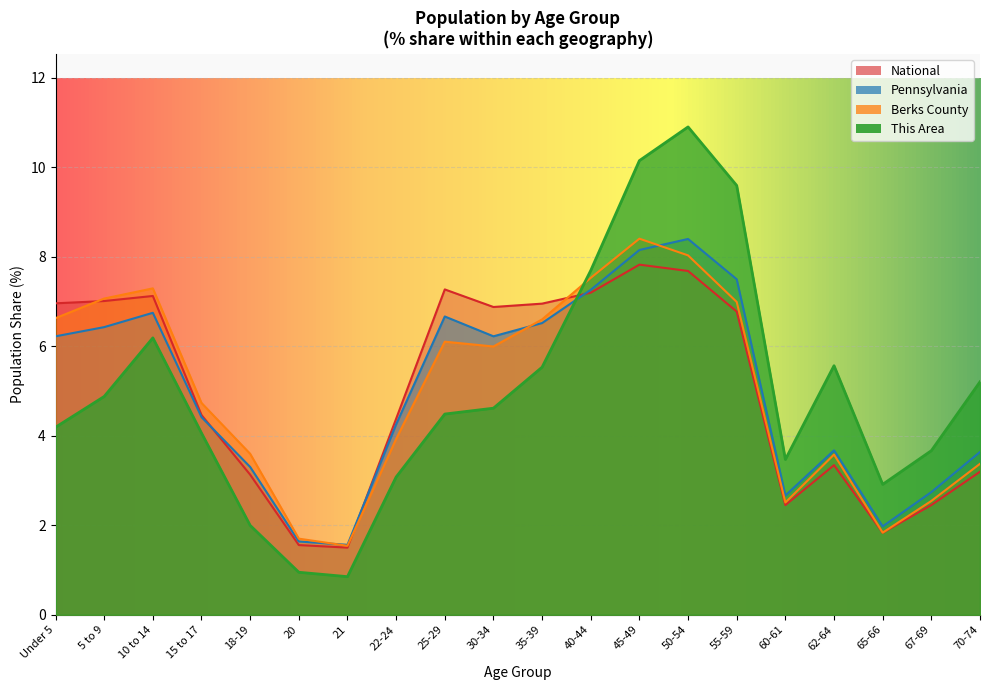

What are all the series names shown in the legend?

National, Pennsylvania, Berks County, This Area